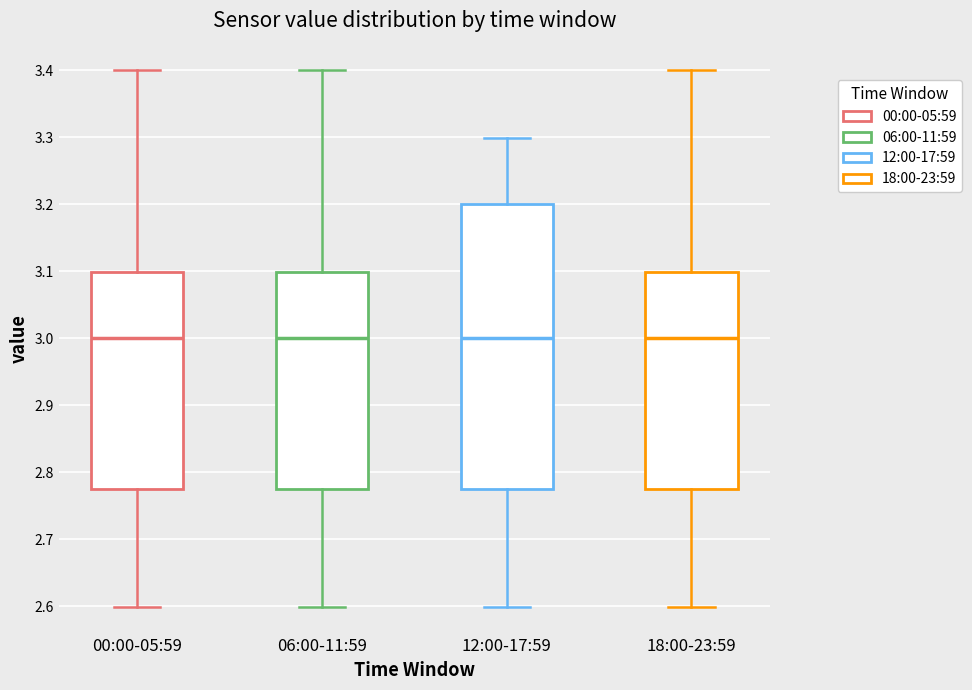

Which box is the tallest, from its lower edge to its upper edge?

12:00-17:59